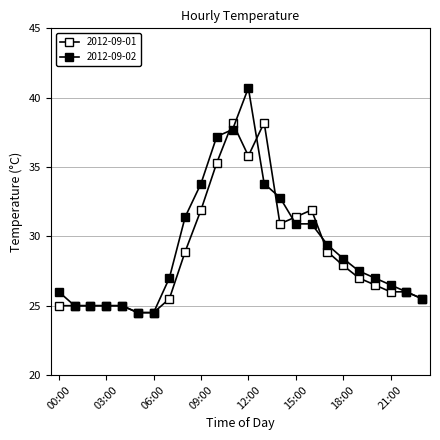

At which category is the sum across all series the highest?

12:00